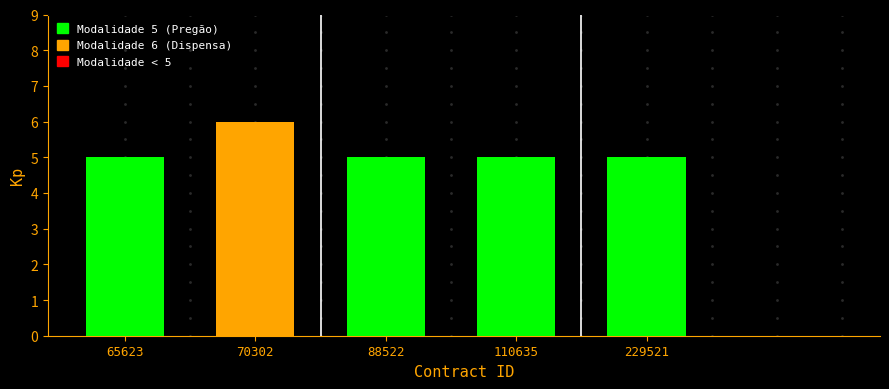

Is it true that the value at 70302 is 6?

True